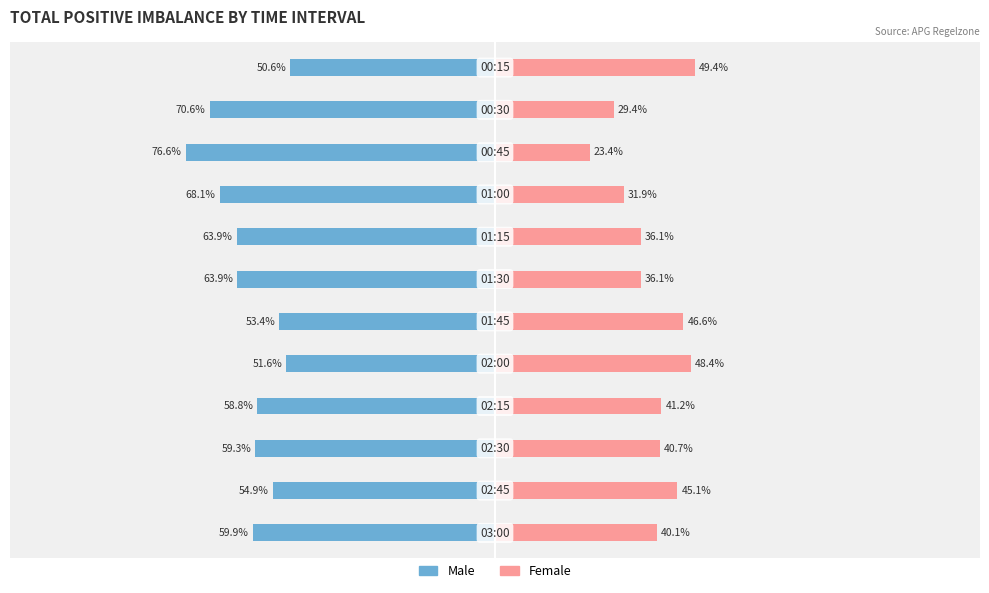

How many bars are there in each group?

2